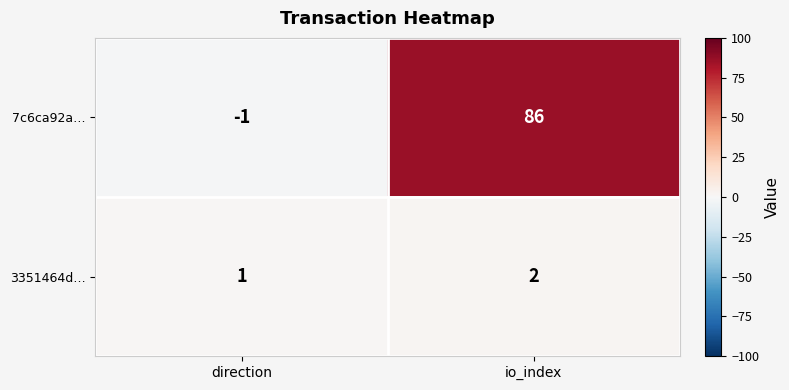

How many series are shown in this chart?

2